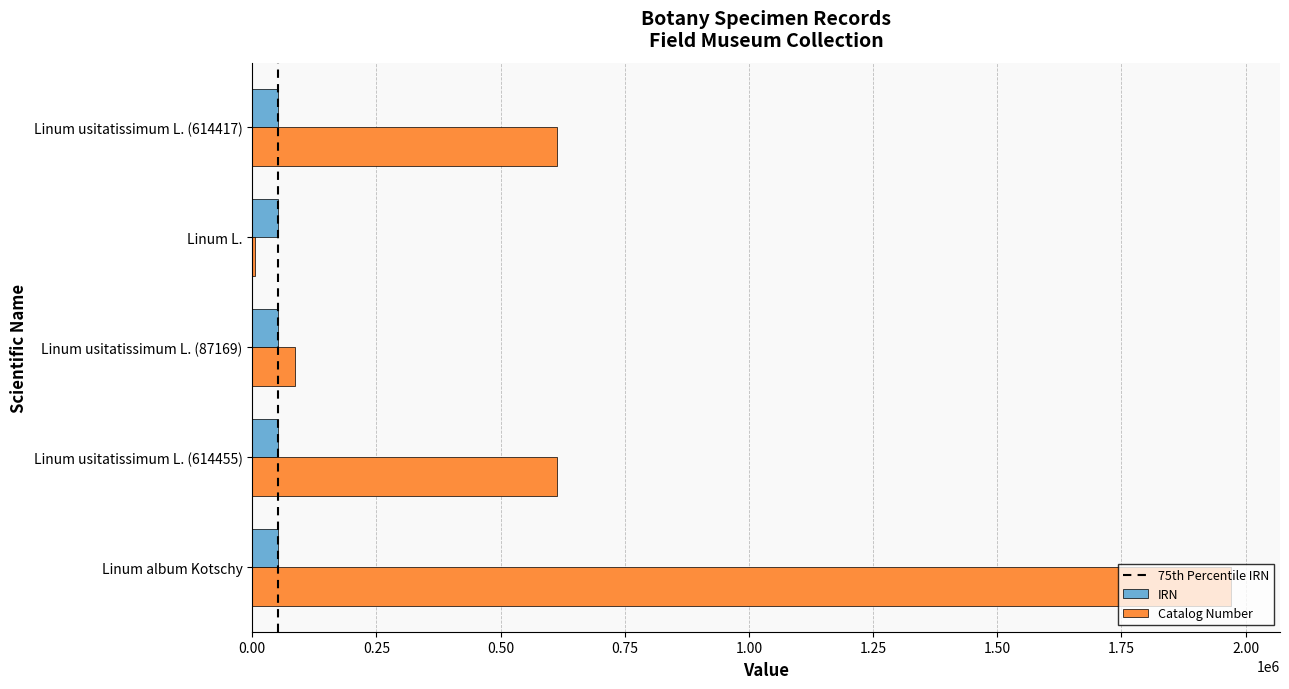

What is the sum of all IRN values?

262317